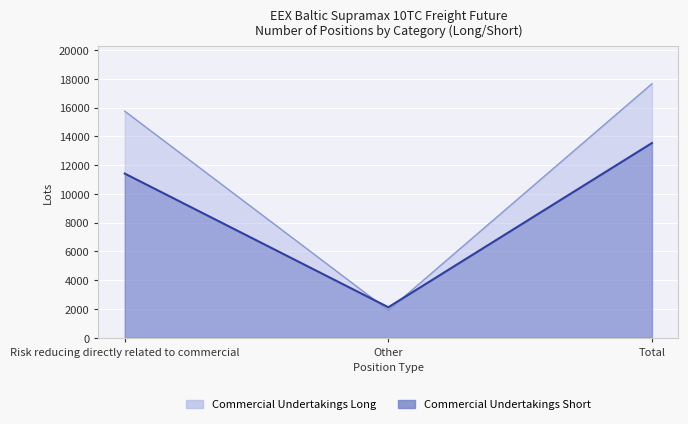

Which category has the highest value across all series?

Total